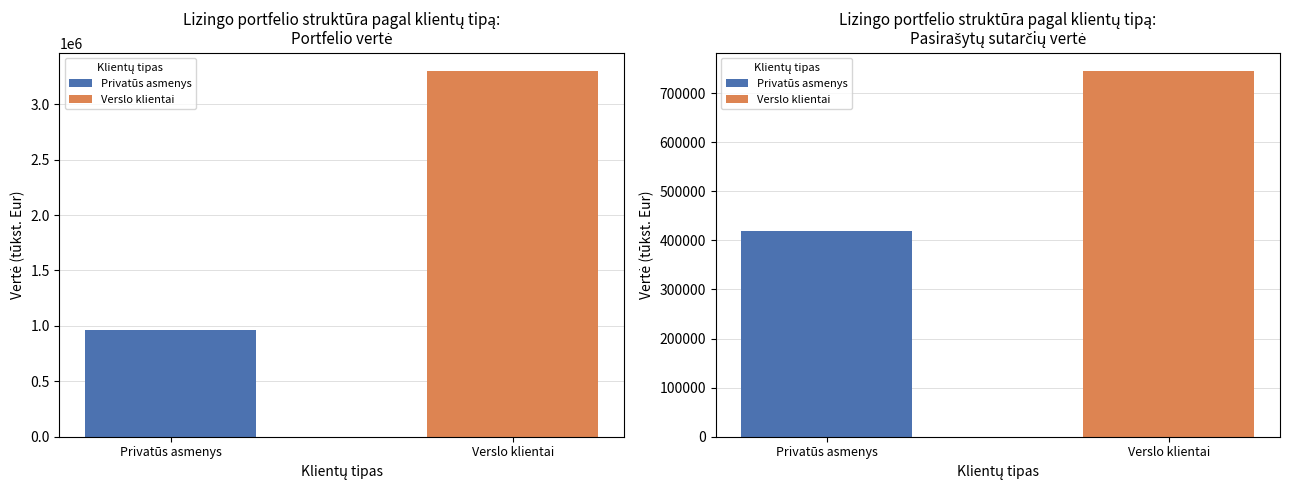

Reading right to left, transcribe all the data shown in this chart.

IŠ VISO (portfelio vertė): 3299503.5	962917.7
Pasirašytų sutarčių vertė: 745084.8	419242.4